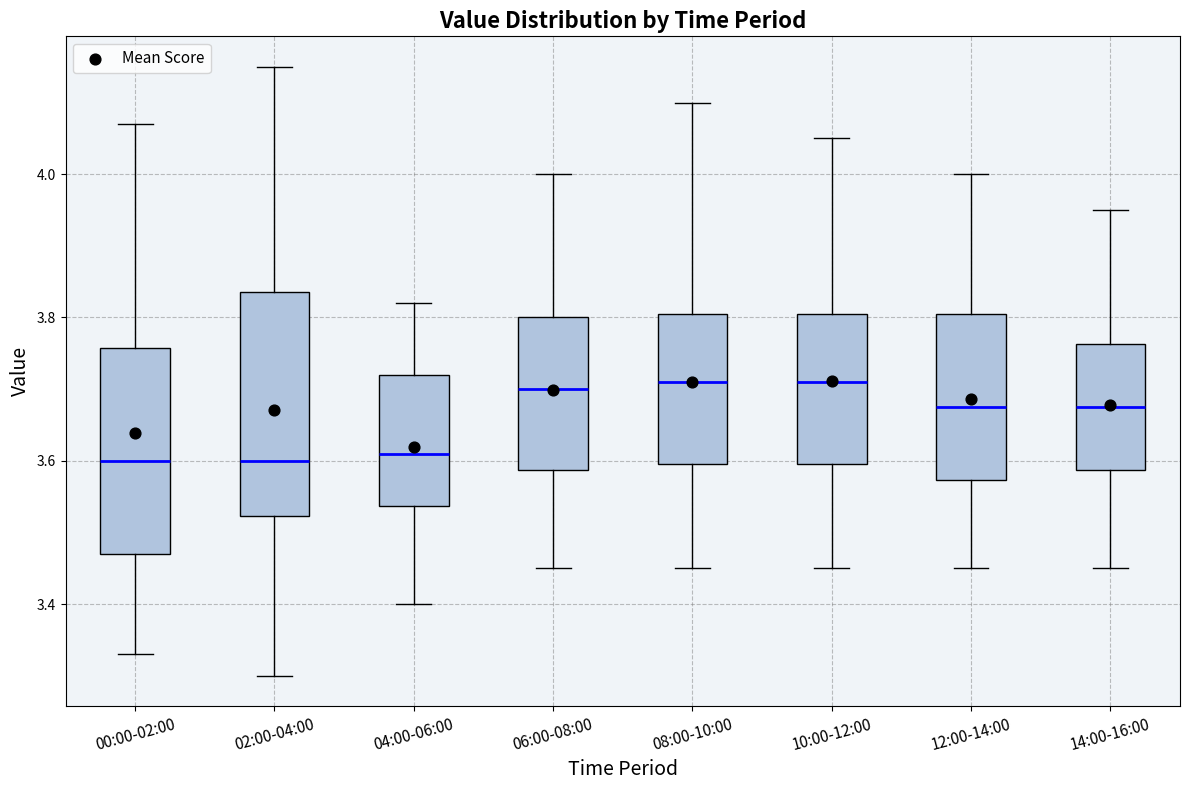

Where is the upper edge of the box for 00:00-02:00 on the y-axis? The values are not printed on the chart, so give them approximately, as read against the axis.

3.76